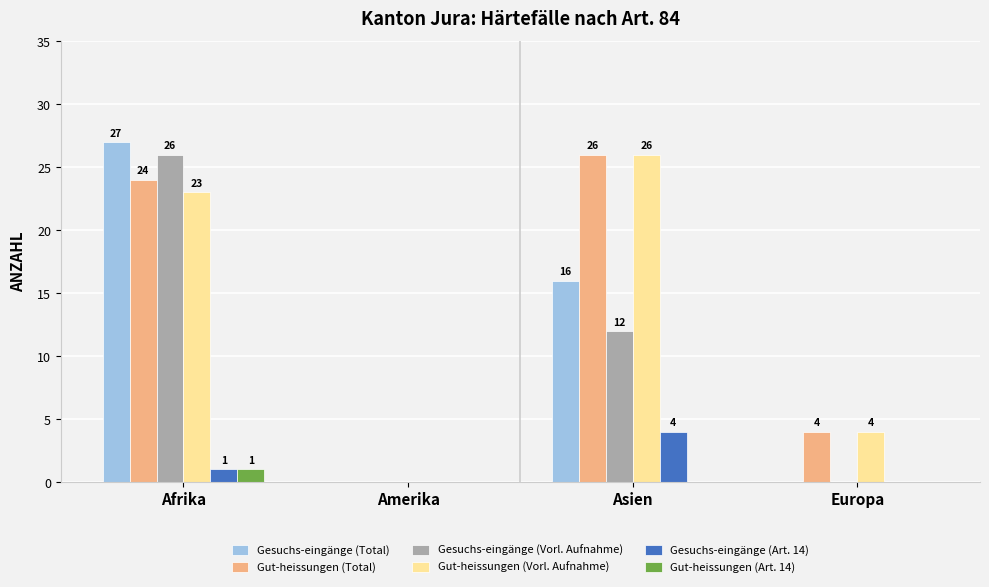

Reading left to right, extract all data points from this chart.

Gesuchs-eingänge (Total): Afrika=27	Amerika=0	Asien=16	Europa=0
Gut-heissungen (Total): Afrika=24	Amerika=0	Asien=26	Europa=4
Gesuchs-eingänge (Vorl. Aufnahme): Afrika=26	Amerika=0	Asien=12	Europa=0
Gut-heissungen (Vorl. Aufnahme): Afrika=23	Amerika=0	Asien=26	Europa=4
Gesuchs-eingänge (Art. 14): Afrika=1	Amerika=0	Asien=4	Europa=0
Gut-heissungen (Art. 14): Afrika=1	Amerika=0	Asien=0	Europa=0